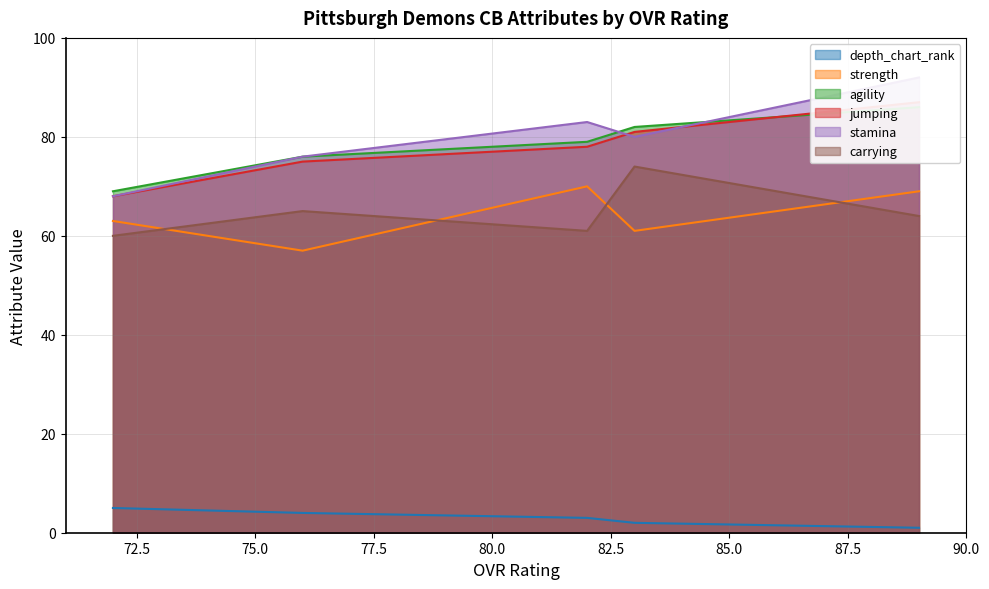

How many values in the carrying series are below 64?

2